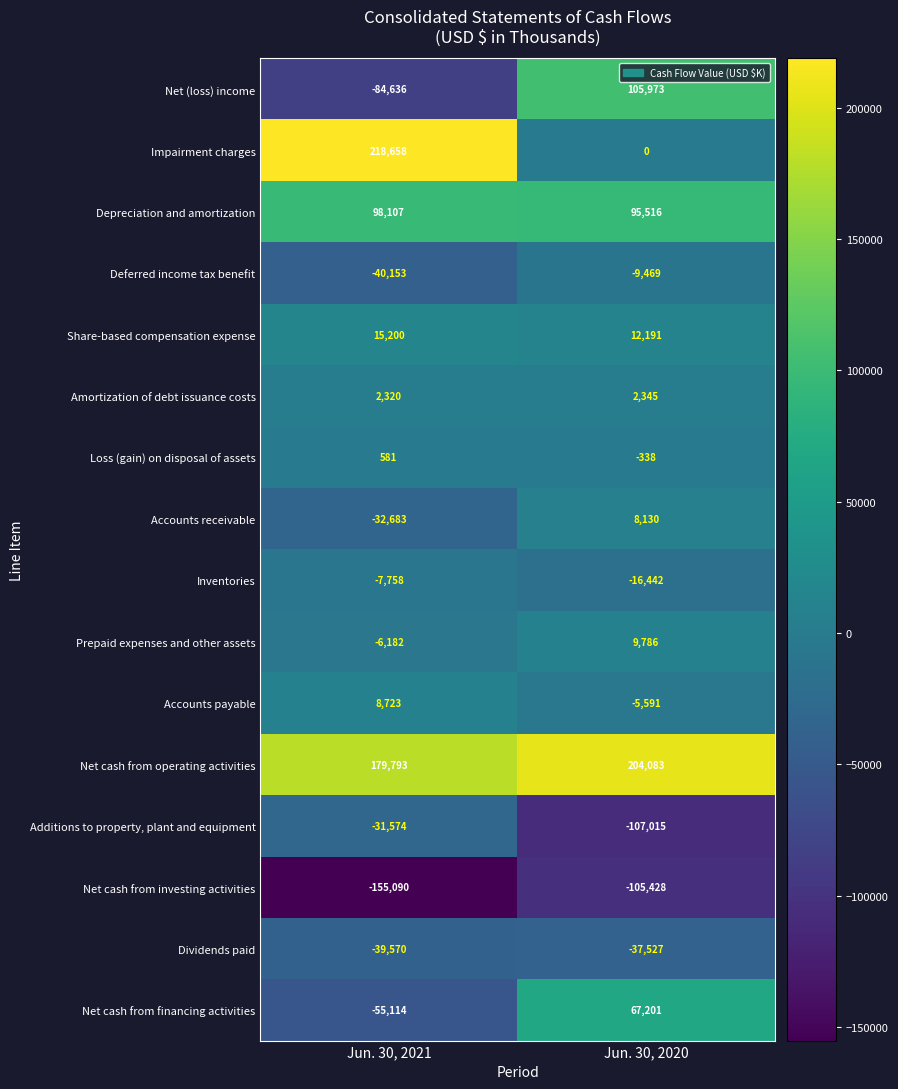

Is it true that Share-based compensation expense equals 15200 at Jun. 30, 2021?

True